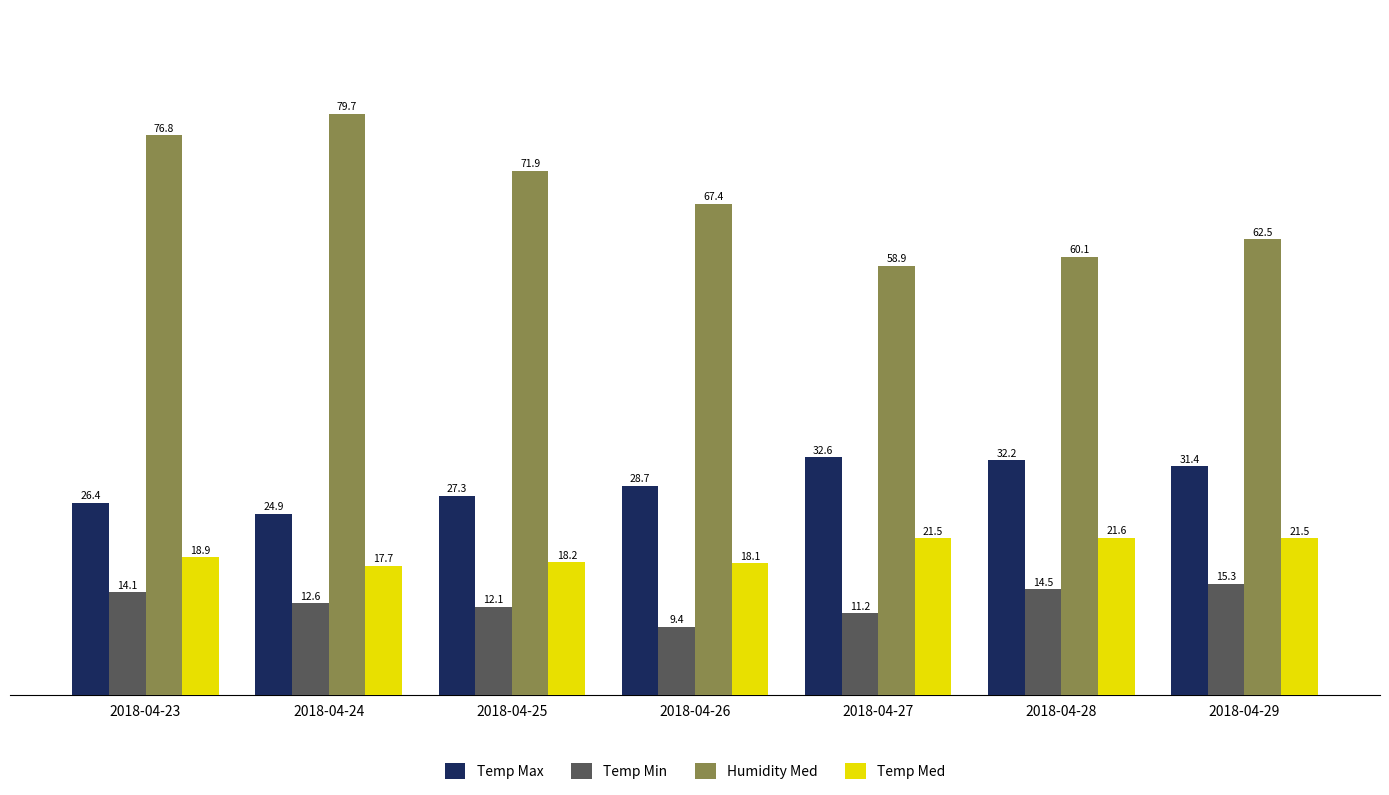

Reading left to right, list all the values displayed in this chart.

Temp Max: 26.4	24.9	27.3	28.7	32.6	32.2	31.4
Temp Min: 14.1	12.6	12.1	9.4	11.2	14.5	15.3
Humidity Med: 76.8	79.7	71.9	67.4	58.9	60.1	62.5
Temp Med: 18.9	17.7	18.2	18.1	21.5	21.6	21.5